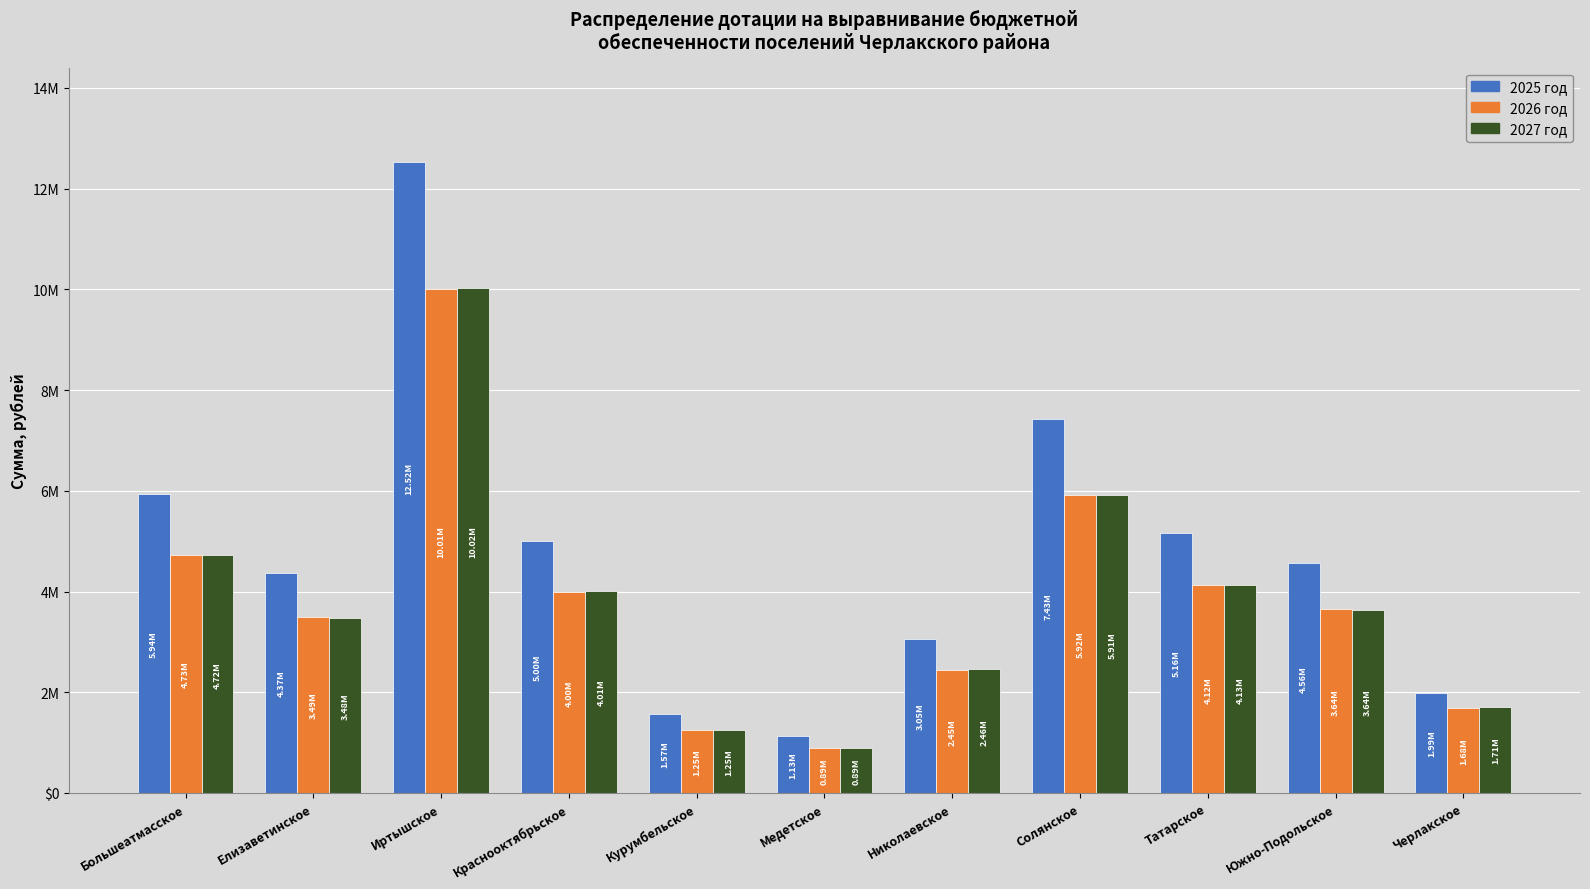

Which series has the largest total across all categories?

2025 год